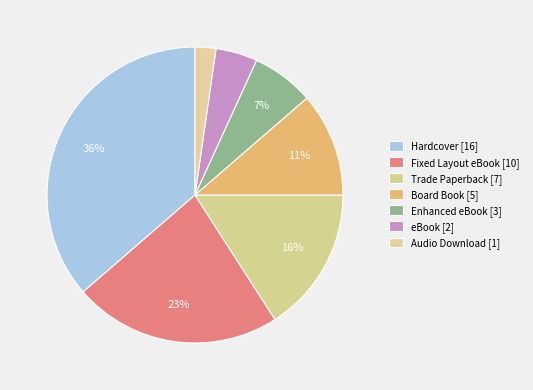

To the nearest percent, what percentage of the pie is Trade Paperback?

16%